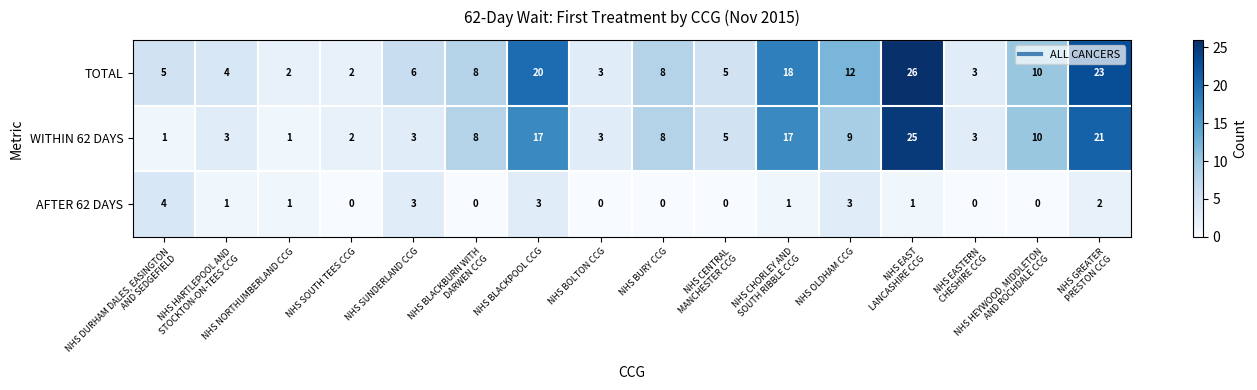

Rank the series by their maximum value, from highest to lowest.

TOTAL, WITHIN 62 DAYS, AFTER 62 DAYS